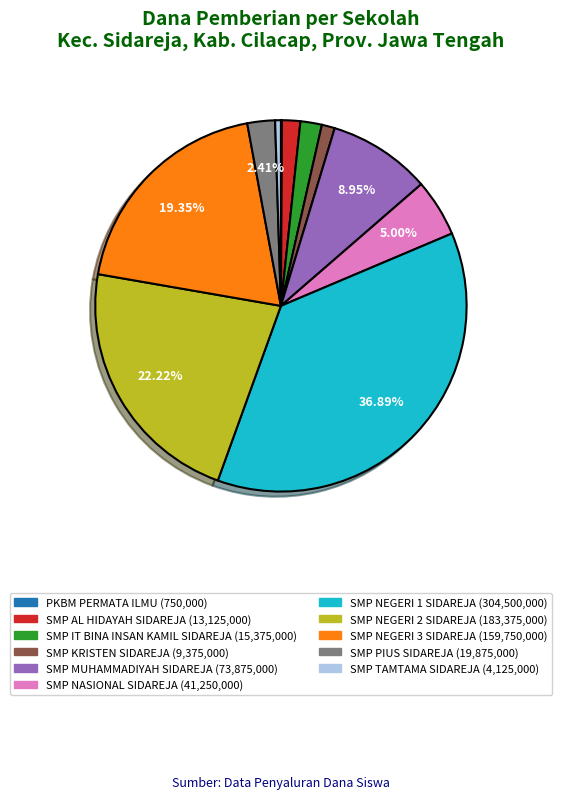

To the nearest percent, what is the difference between the largest and smallest slice percentages?

37%